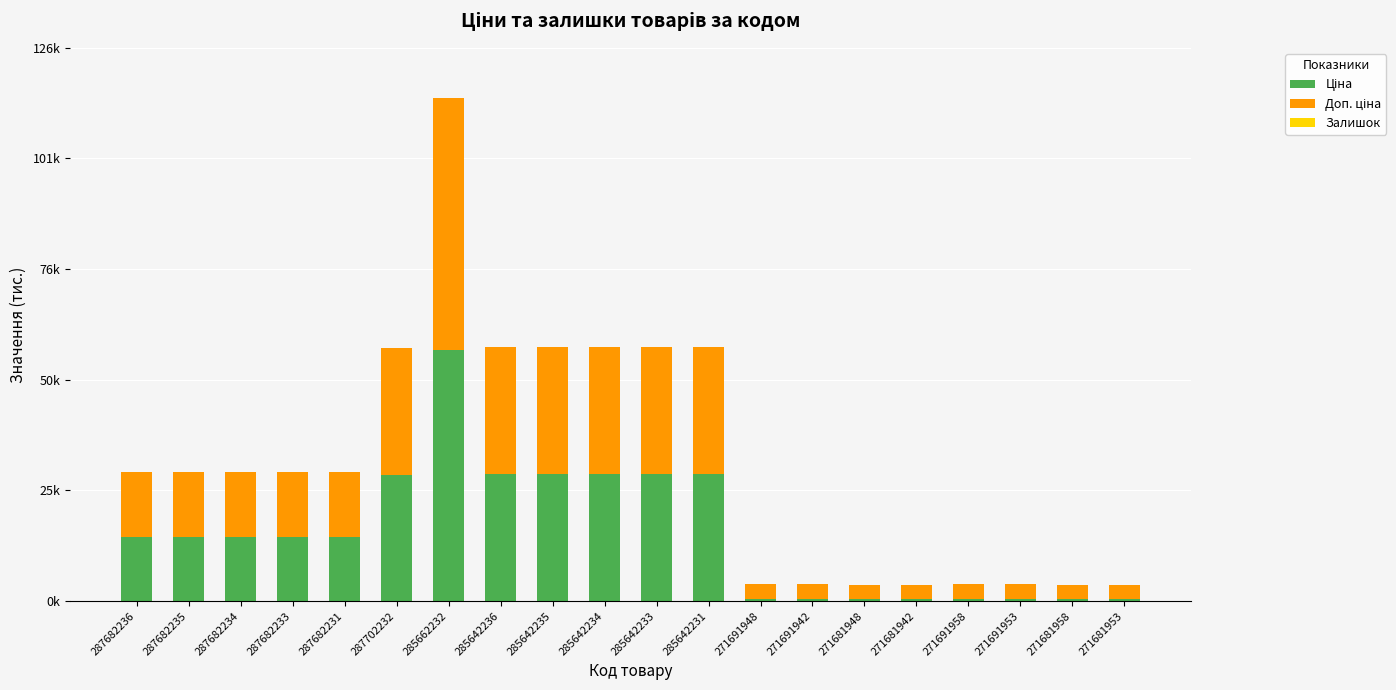

Are the bars horizontal?

No